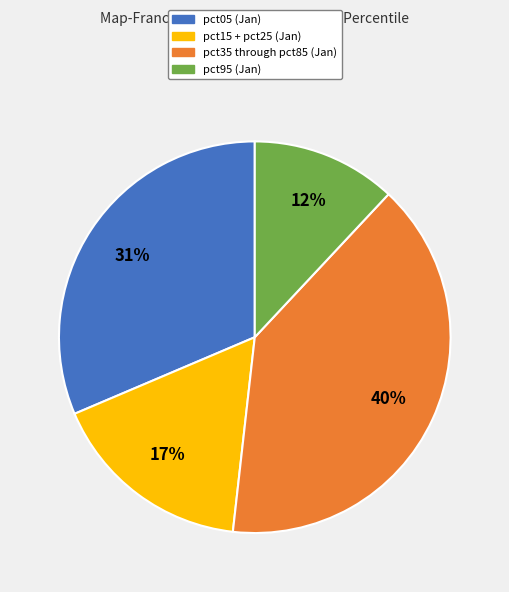

Is there a majority slice in this chart?

No